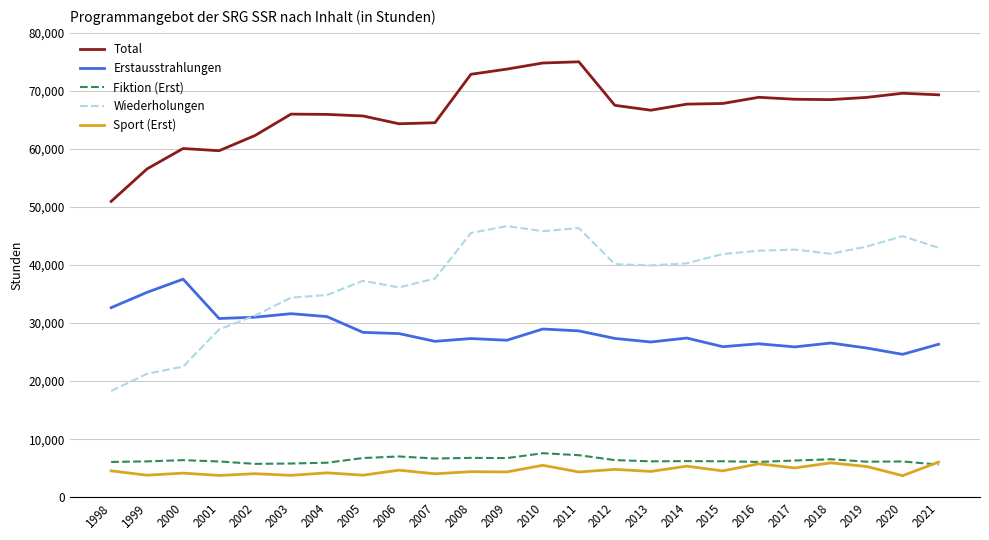

What is the sum of the Erstausstrahlungen values at 2008 and 2013?

54080.0